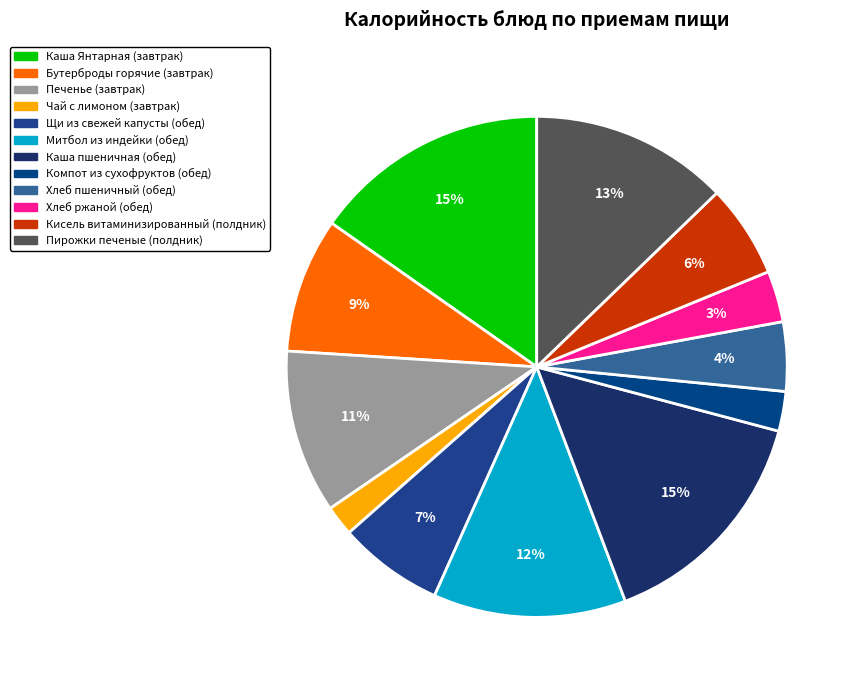

Is it true that Компот из сухофруктов (обед) is 3% of the pie?

True